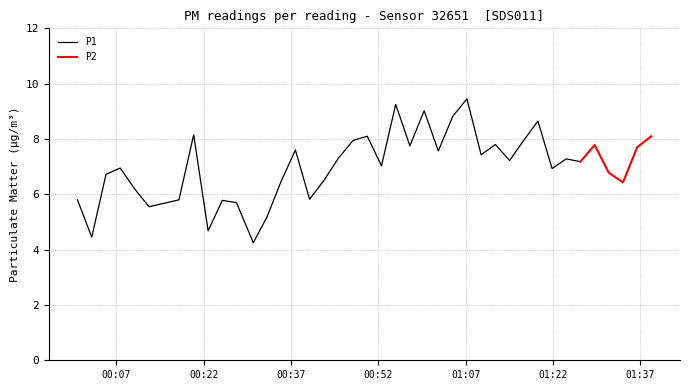

Which series changed the most between 14 and 32?

P1